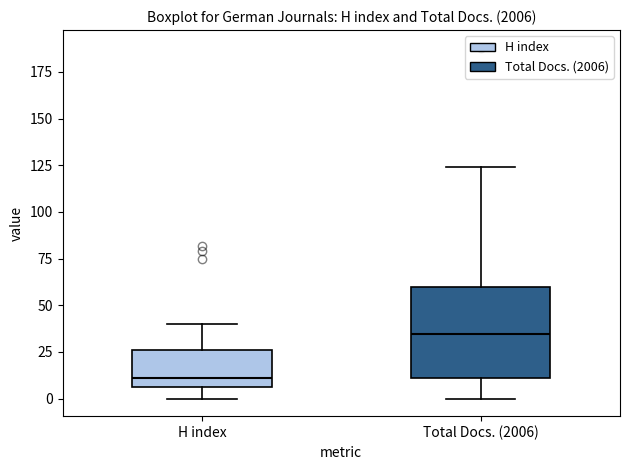

Which box's median line is the highest?

Total Docs. (2006)